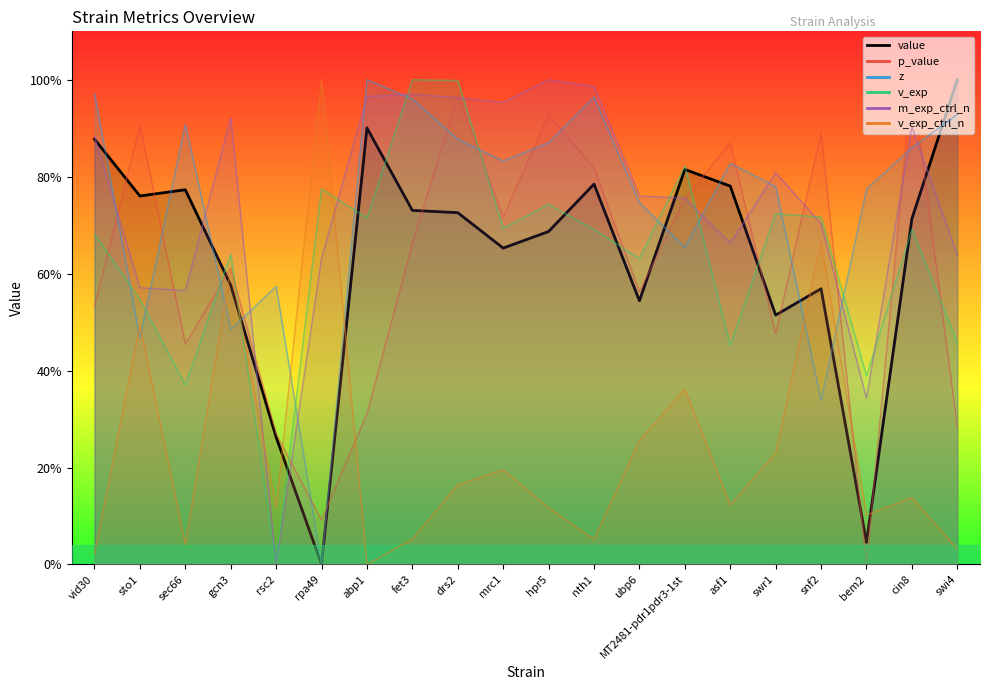

How many interior local valleys does the p_value series have?

6